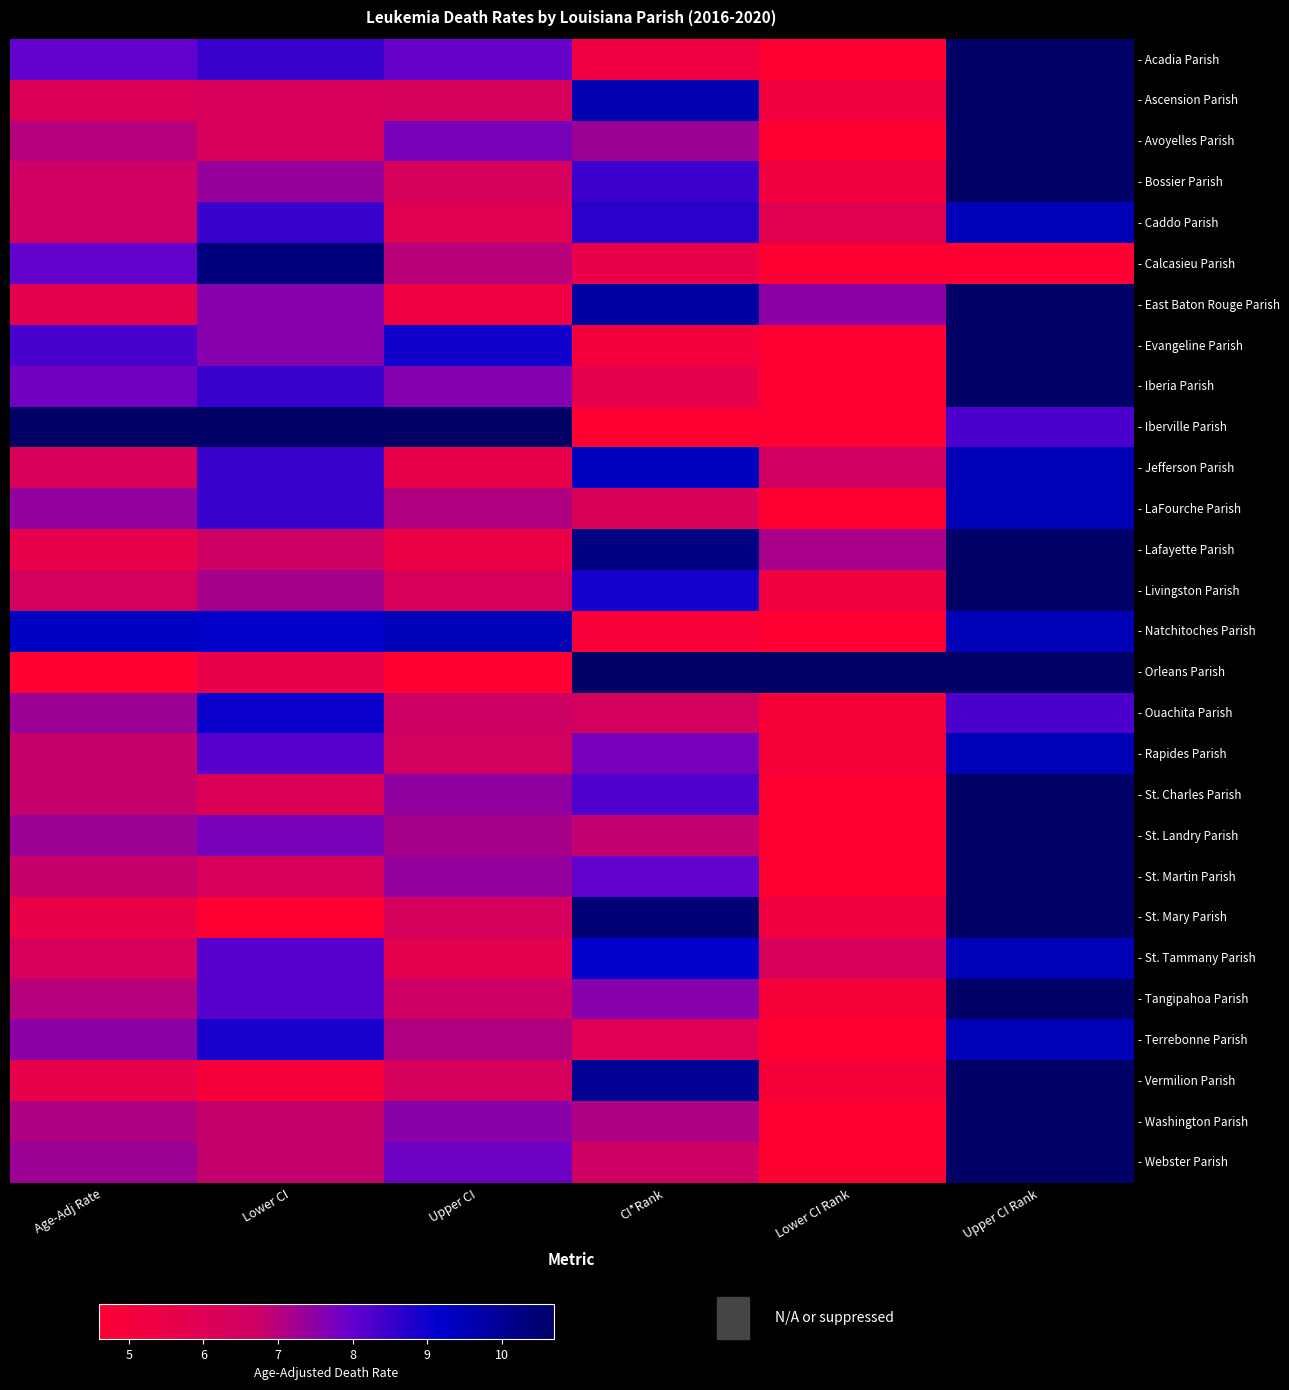

How many data points does each series have?

6